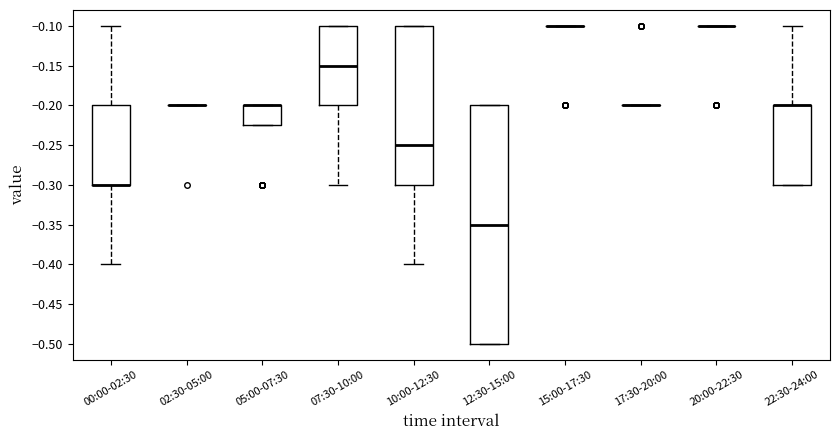

Reading left to right, read every box against the y-axis: the position of its median line, the range the box covers, and the ends of its whiskers. The values are not printed on the chart, so give them approximately, as read against the axis.

00:00-02:30: median -0.300 (drawn on the box's lower edge), box -0.300 to -0.200, whiskers -0.400 to -0.100
02:30-05:00: box collapsed to a line at -0.200, whiskers -0.200 to -0.200
05:00-07:30: median -0.200 (drawn on the box's upper edge), box -0.225 to -0.200, whiskers -0.225 to -0.200
07:30-10:00: median -0.150, box -0.200 to -0.100, whiskers -0.300 to -0.100
10:00-12:30: median -0.250, box -0.300 to -0.100, whiskers -0.400 to -0.100
12:30-15:00: median -0.350, box -0.500 to -0.200, whiskers -0.500 to -0.200
15:00-17:30: box collapsed to a line at -0.100, whiskers -0.100 to -0.100
17:30-20:00: box collapsed to a line at -0.200, whiskers -0.200 to -0.200
20:00-22:30: box collapsed to a line at -0.100, whiskers -0.100 to -0.100
22:30-24:00: median -0.200 (drawn on the box's upper edge), box -0.300 to -0.200, whiskers -0.300 to -0.100